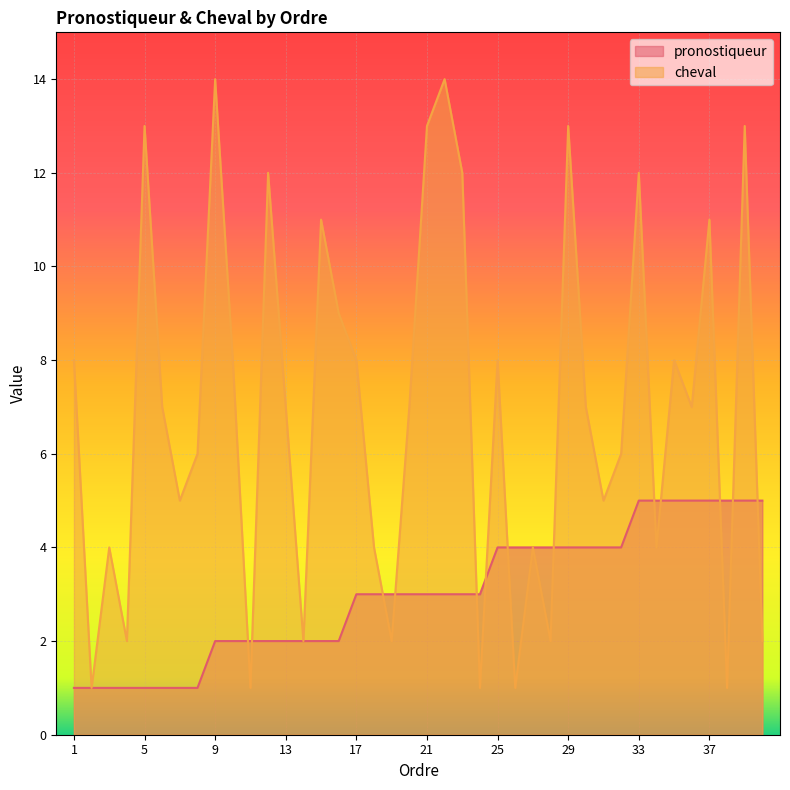

What is the maximum value shown in the chart?

14